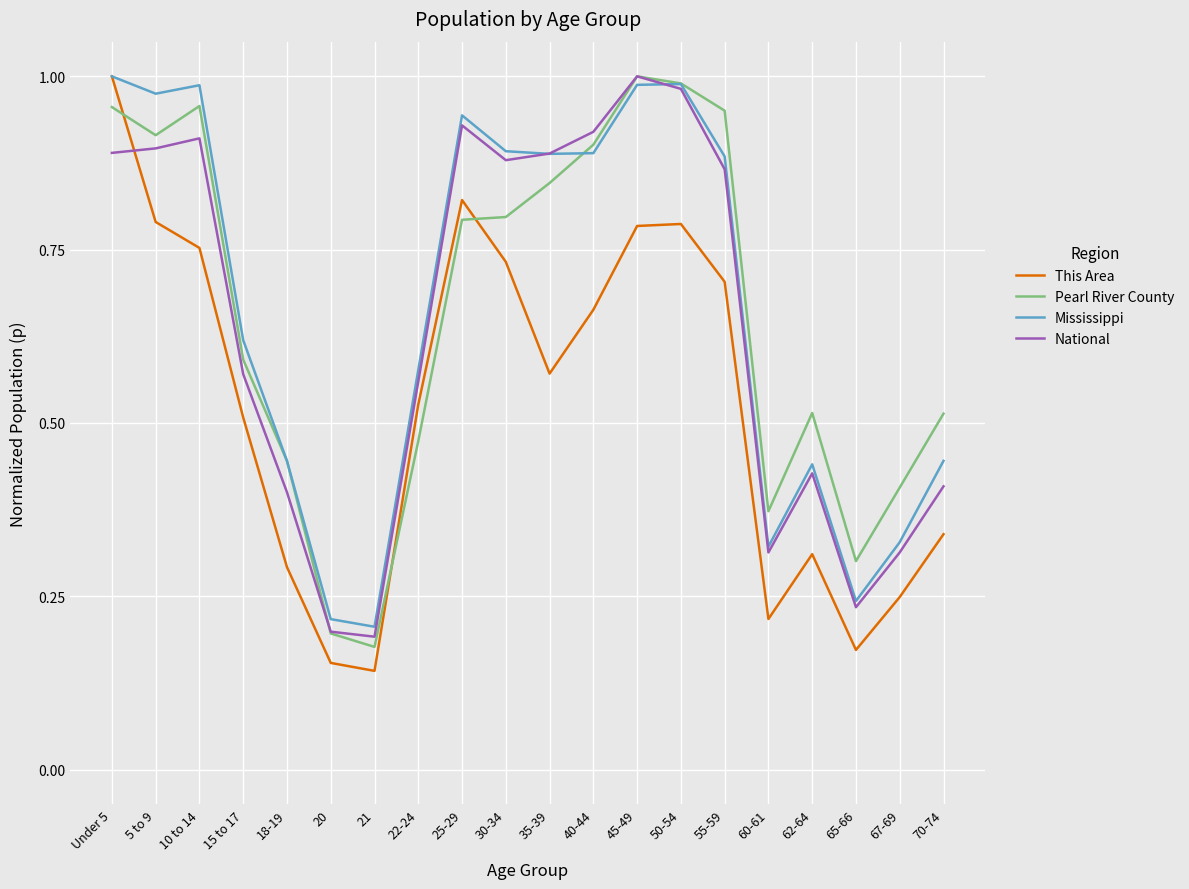

How many times do This Area and Pearl River County cross each other?

3